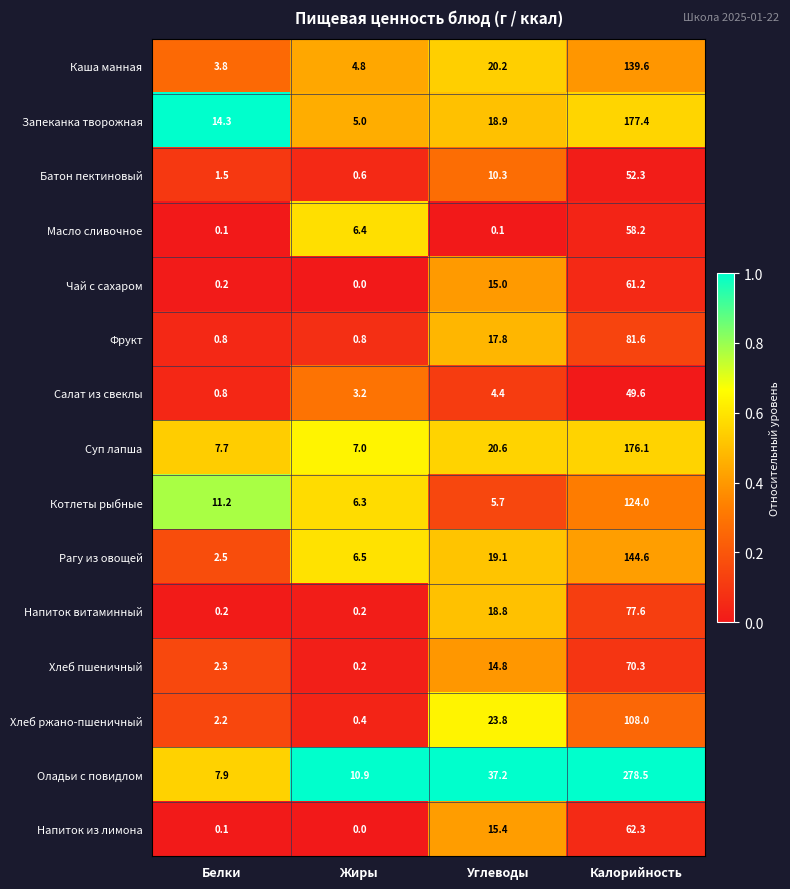

What is the approximate value of Салат из свеклы at Калорийность?

49.6